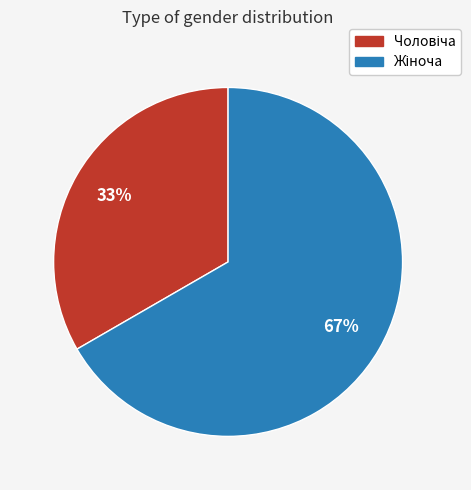

Does any single category account for the majority?

Yes